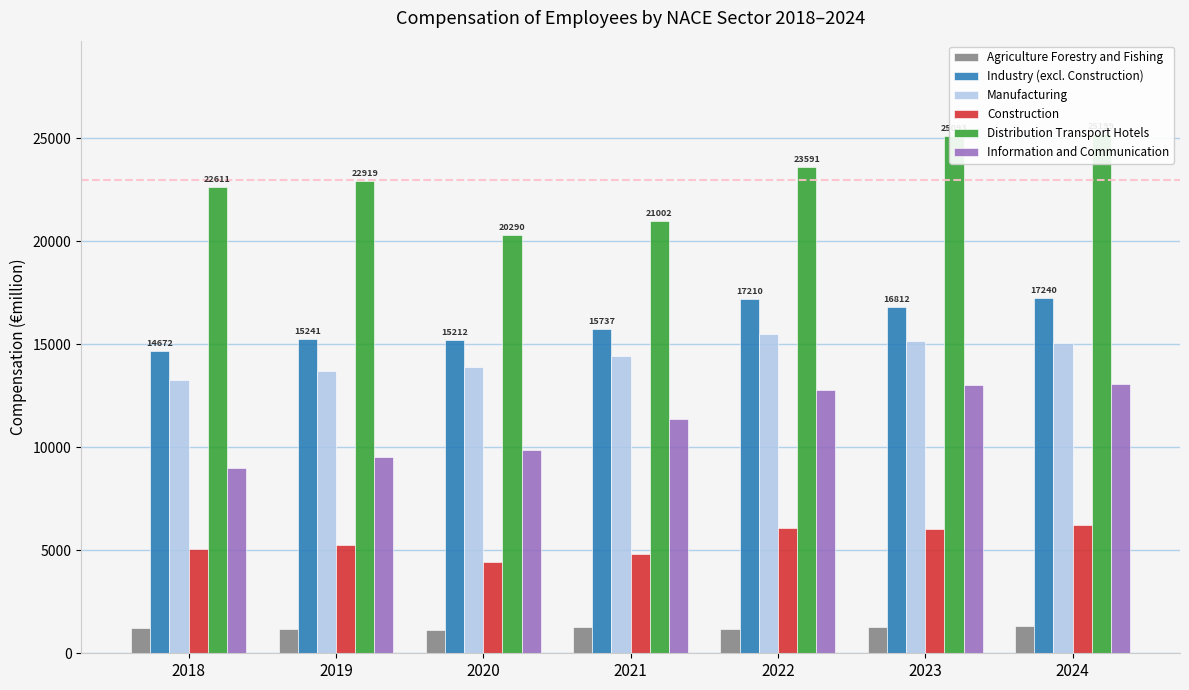

How many bars are there in each group?

6